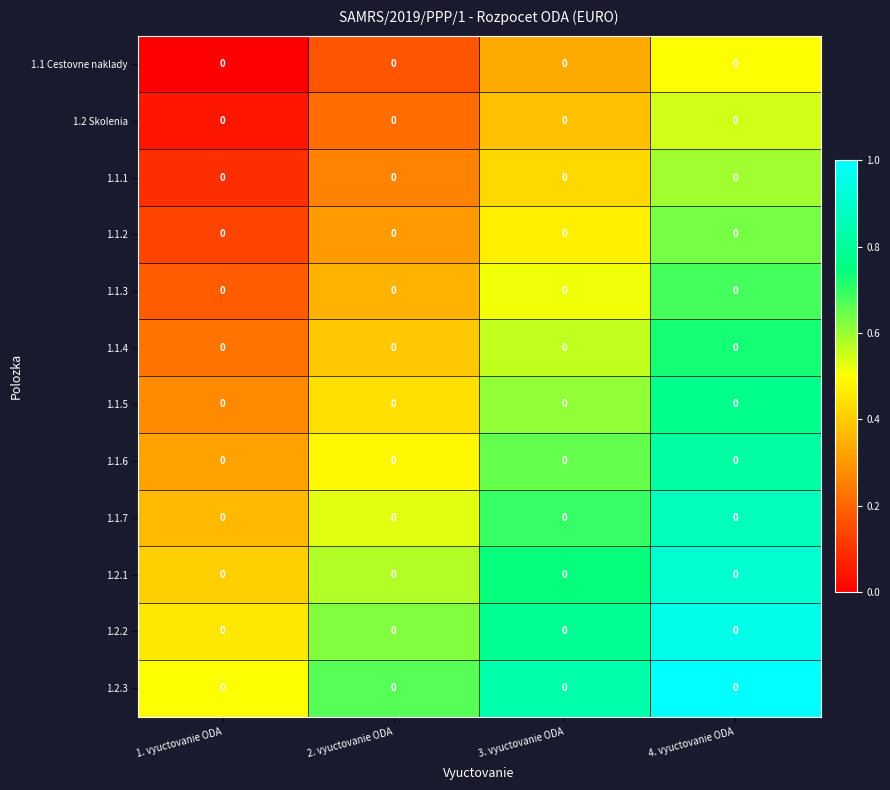

What is the average value of the 1.1.2 series?

0.4